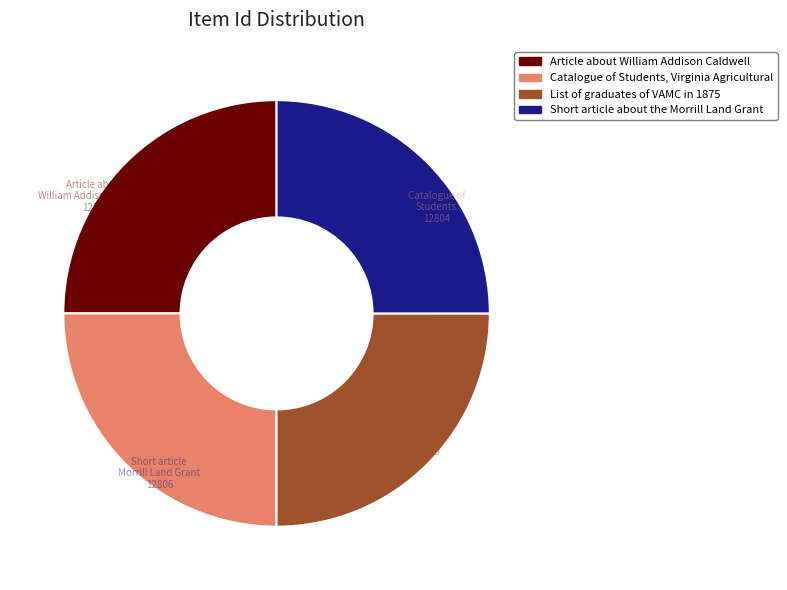

Is it true that Article about William Addison Caldwell is 25% of the pie?

True